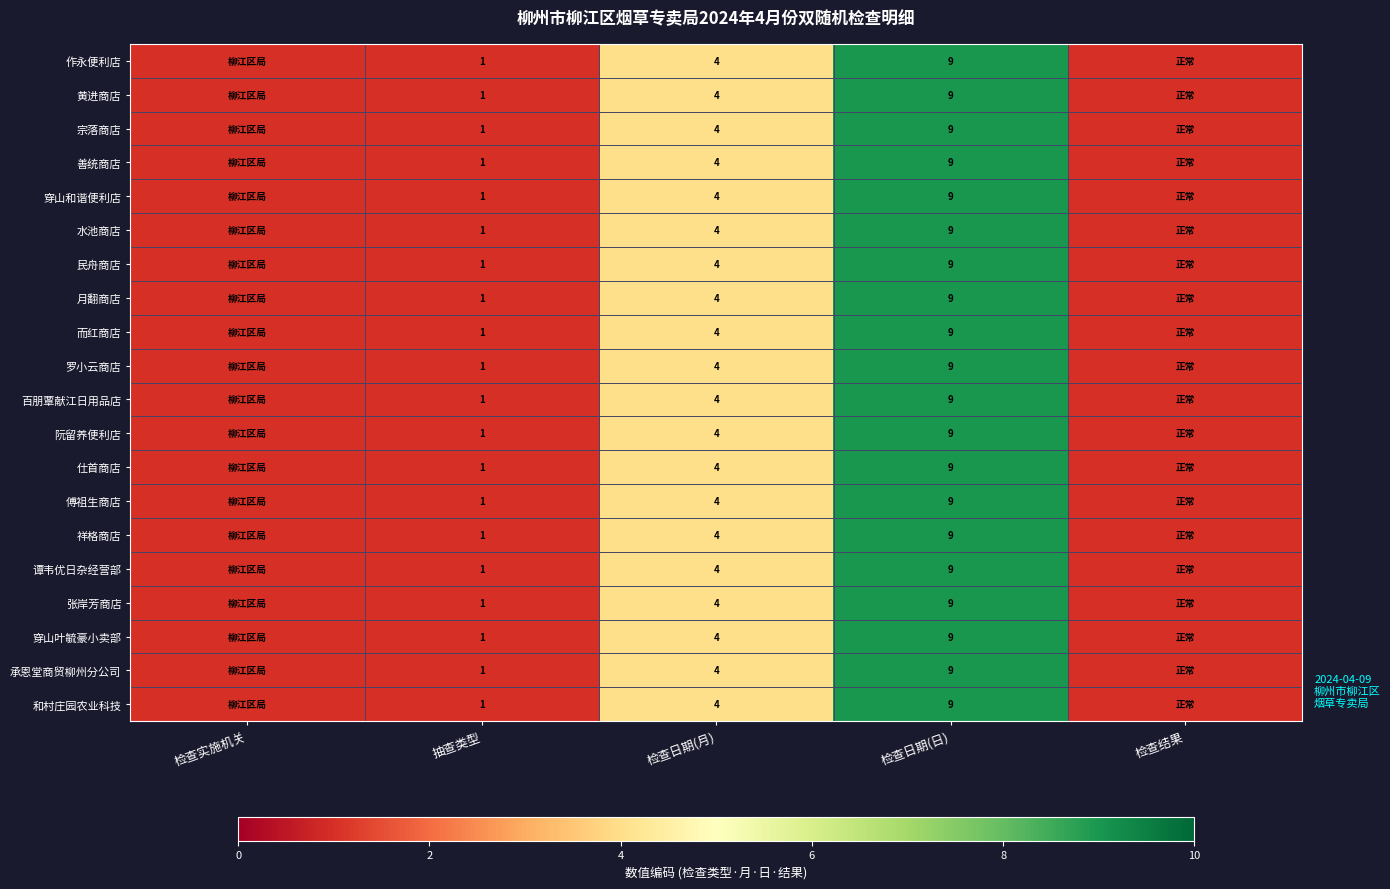

True or false: 和村庄园农业科技 has a value of 6 at 检查日期(月).

False